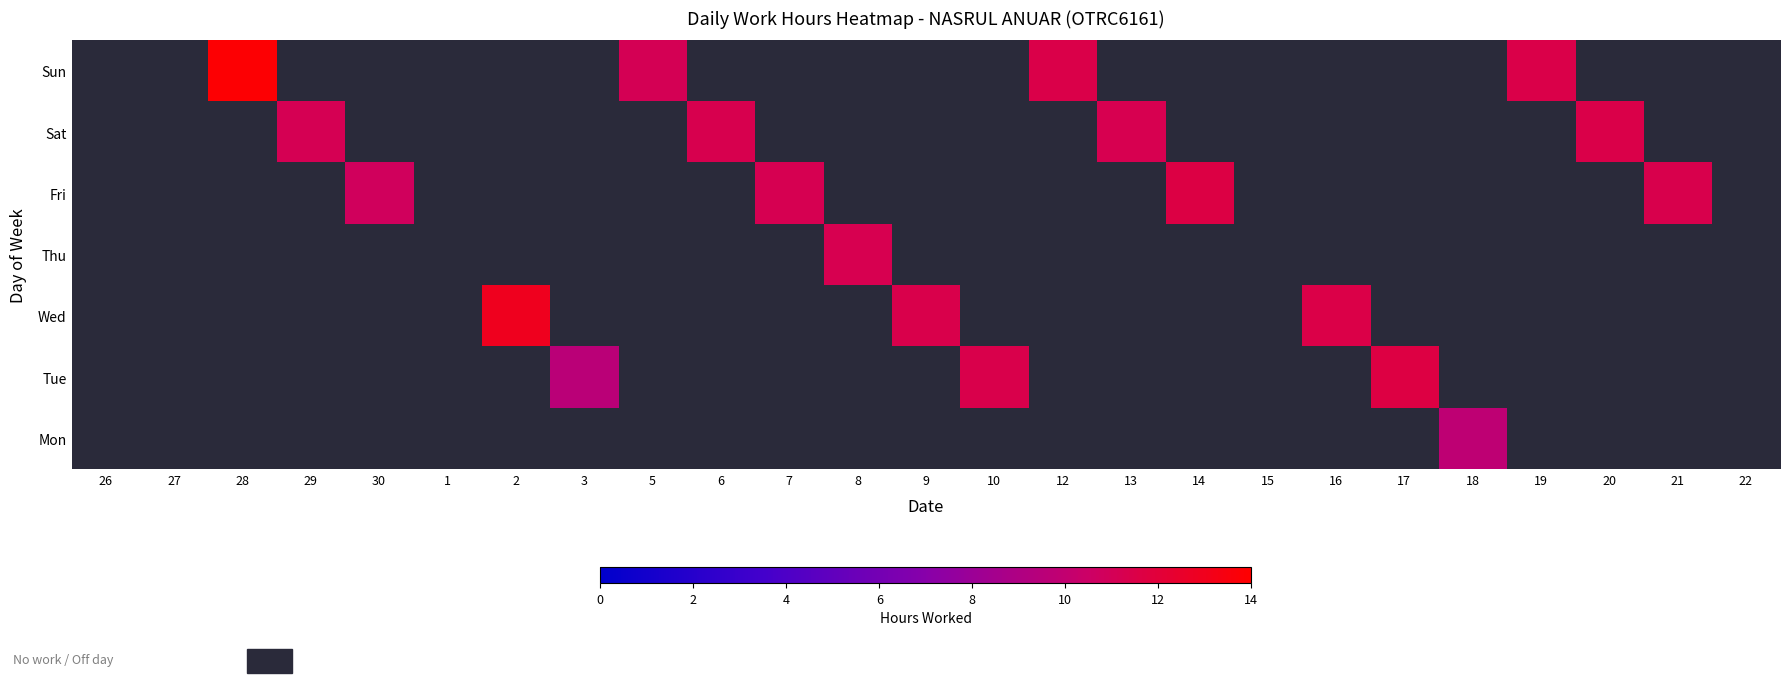

How many data points does each series have?

25